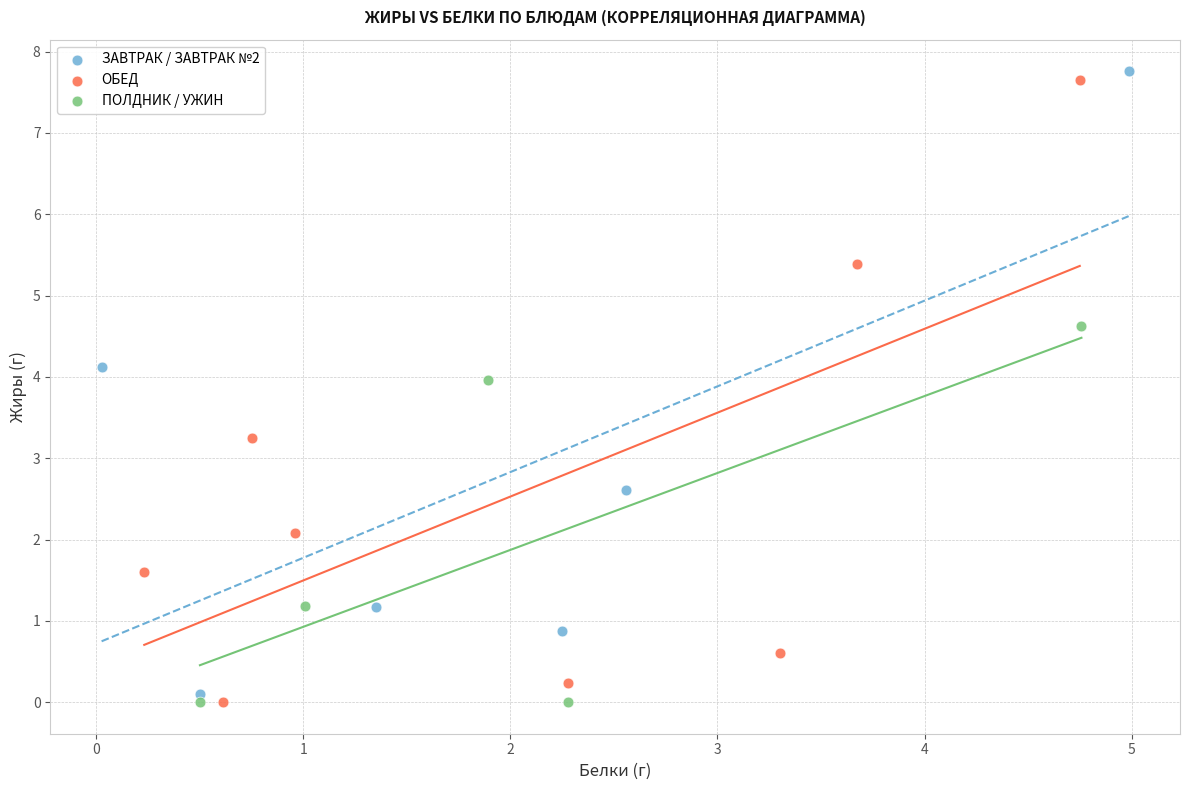

What are all the series names shown in the legend?

ЗАВТРАК / ЗАВТРАК №2, ОБЕД, ПОЛДНИК / УЖИН